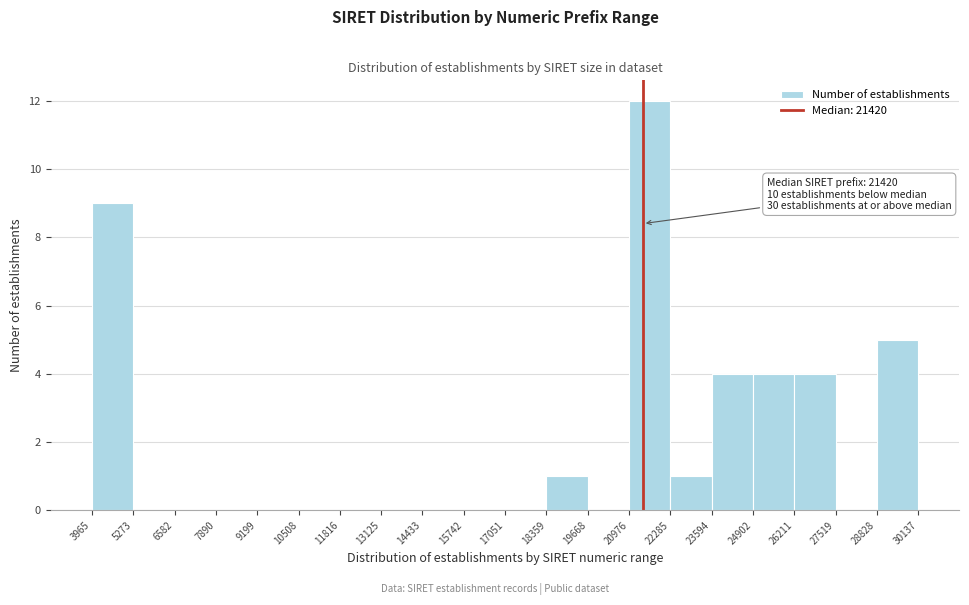

Over which range of the x-axis is the bar tallest?

20976 to 22285